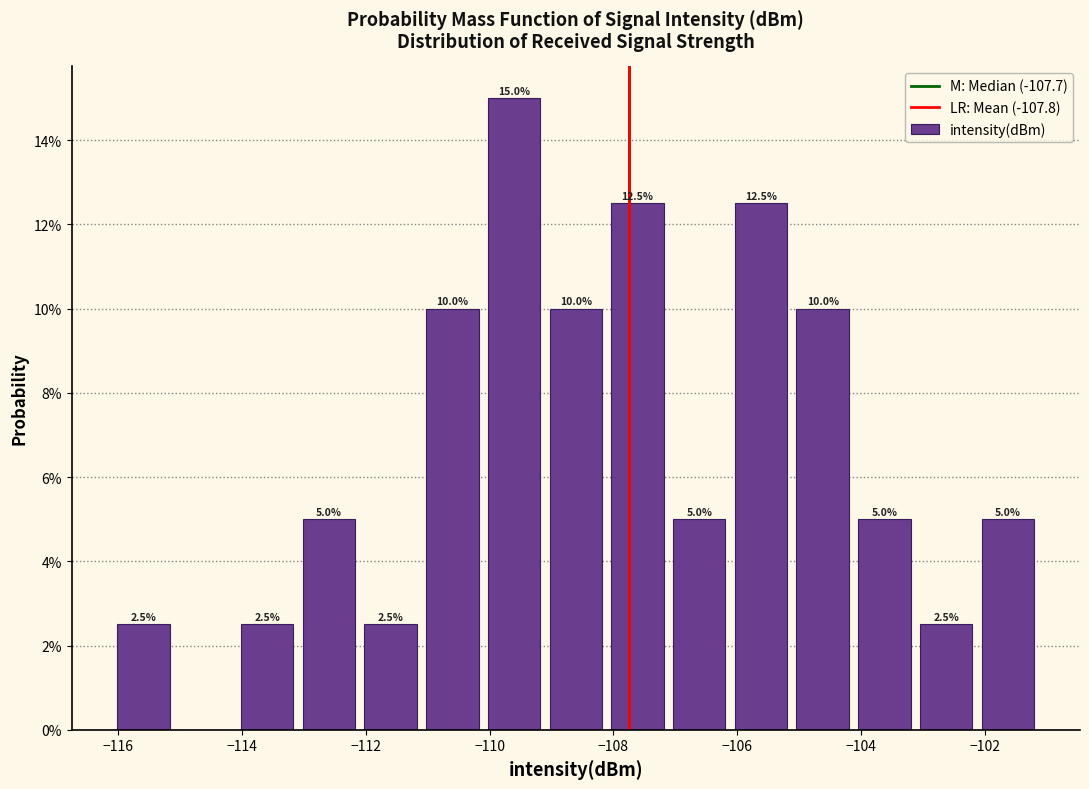

Over which range of the x-axis is the bar tallest?

-110.2 to -109.2